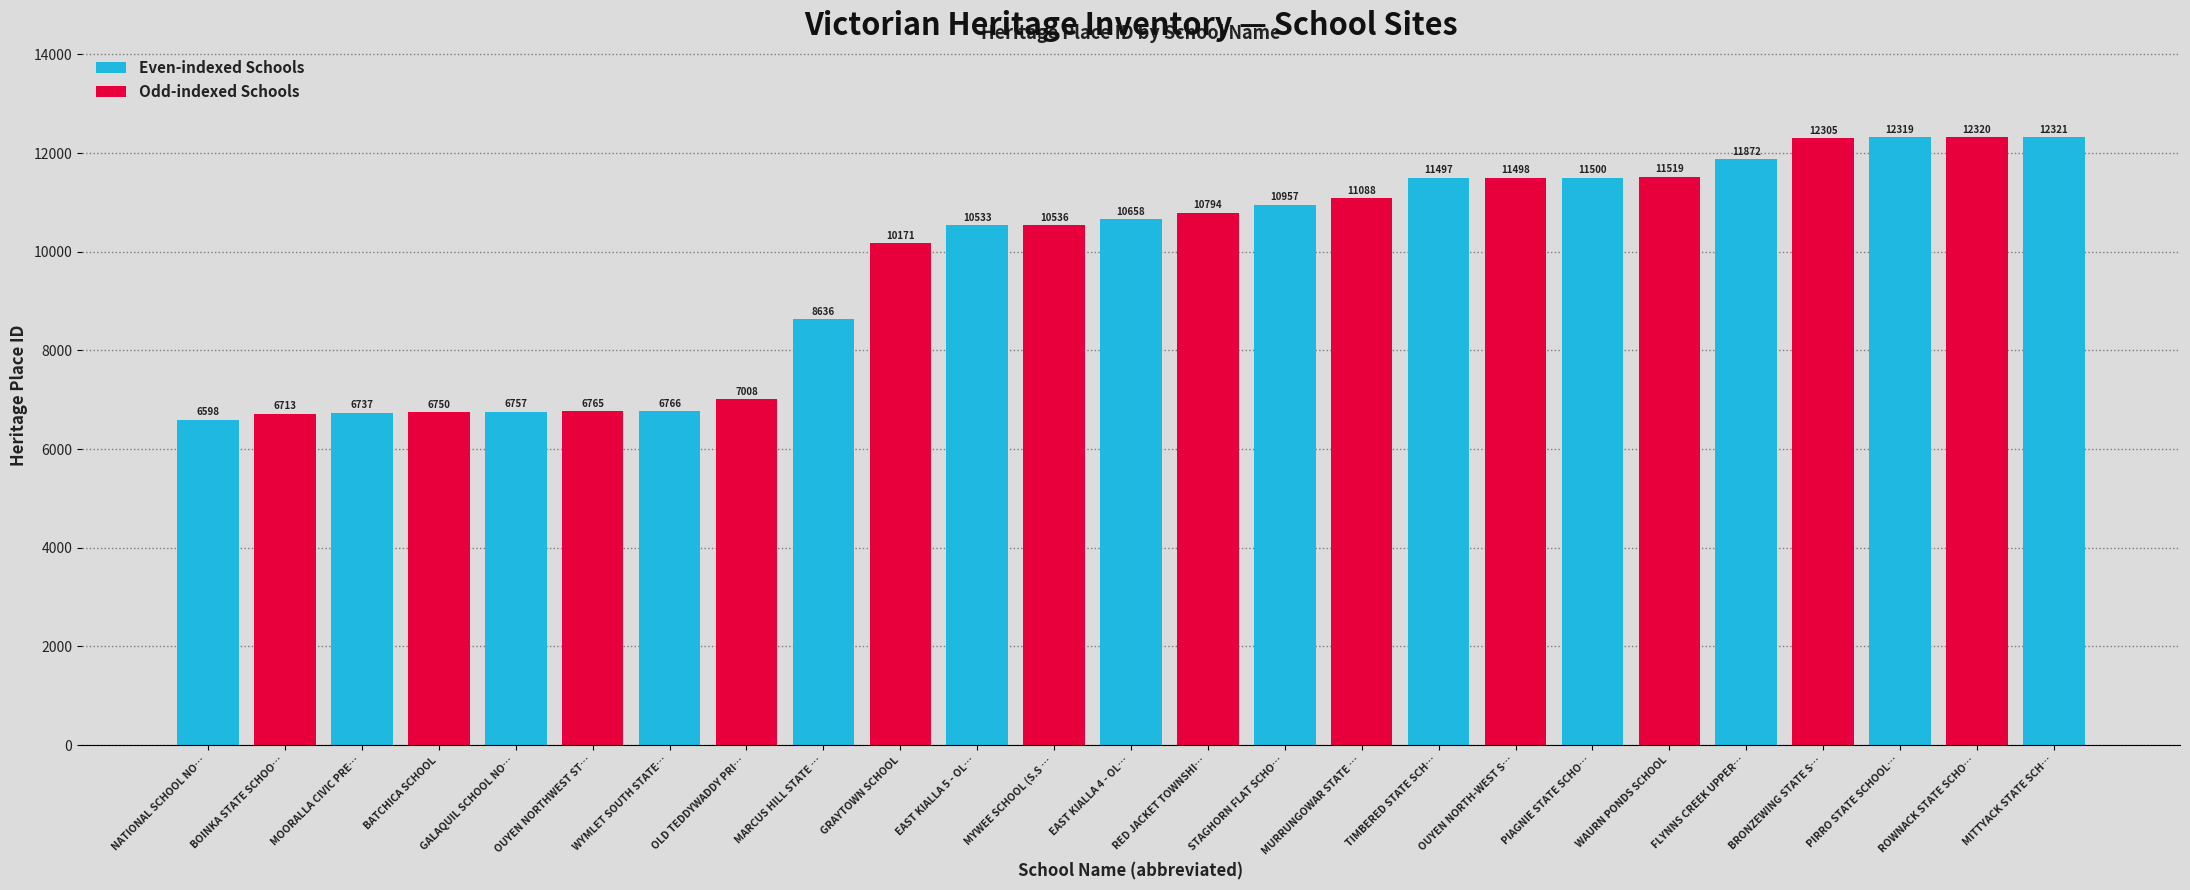

What is the difference between the values at RED JACKET TOWNSHIP SITE and BRONZEWING STATE SCHOOL SITE?

1511